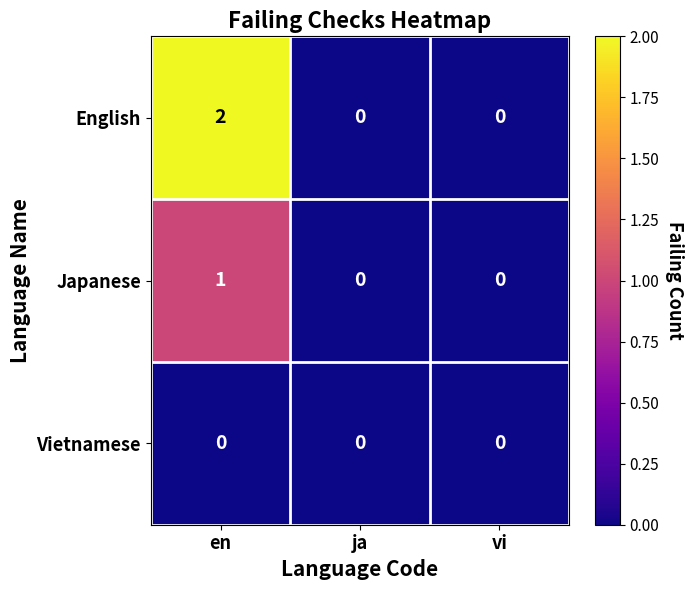

Count the number of data series in this chart.

3